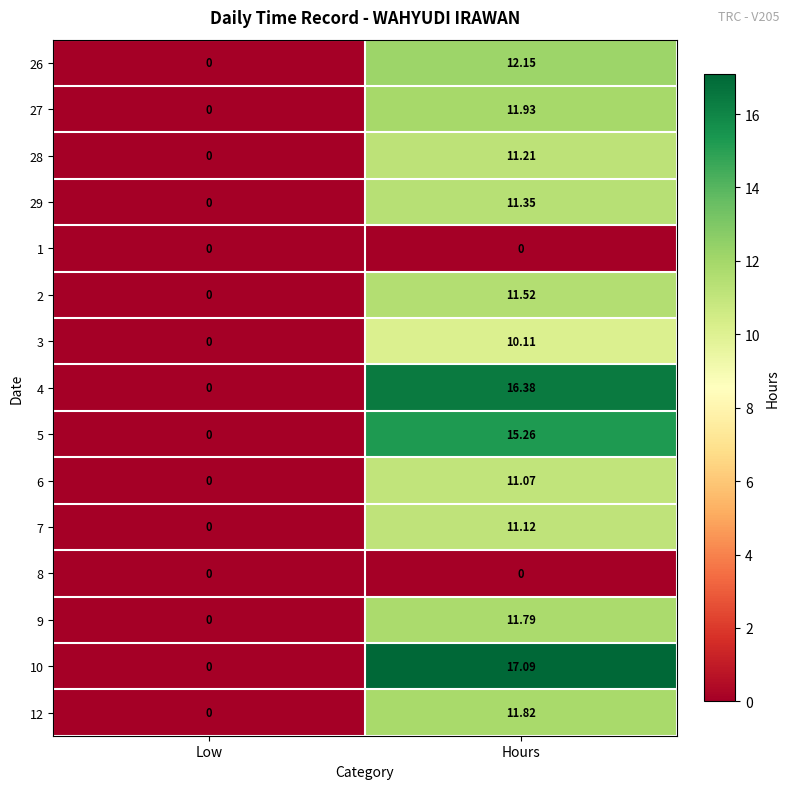

List the labels in order of 12 value, smallest first.

Low, Hours